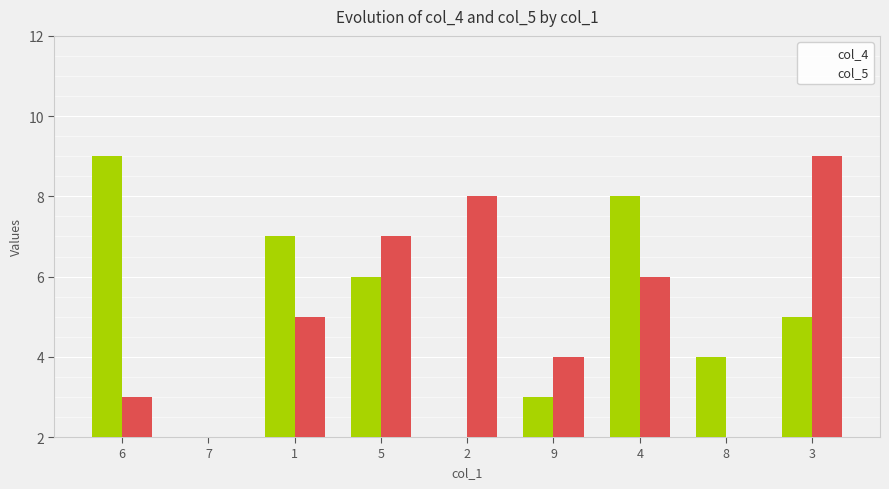

What is the greatest value displayed?

9